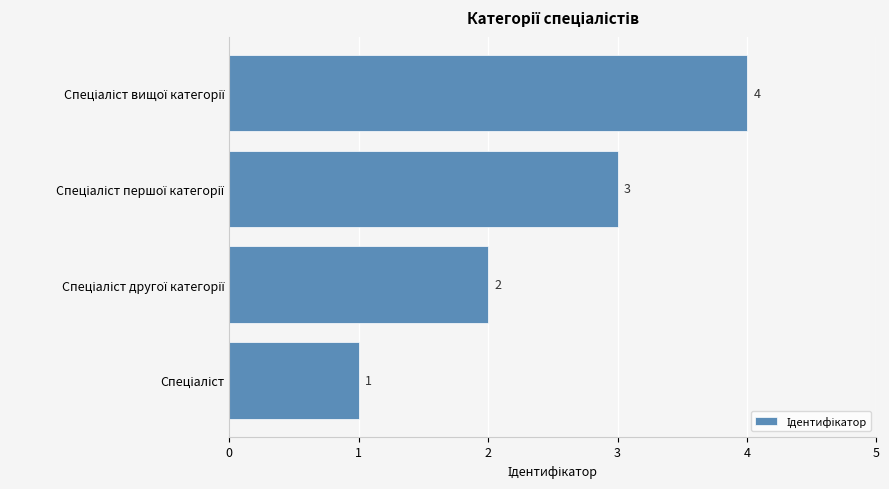

Count the values in the range 2 to 4.

3